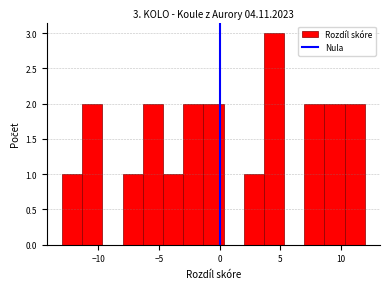

Around what value on the x-axis is the tallest bar? Give the approximate position of its centre, as read against the axis.

4.5